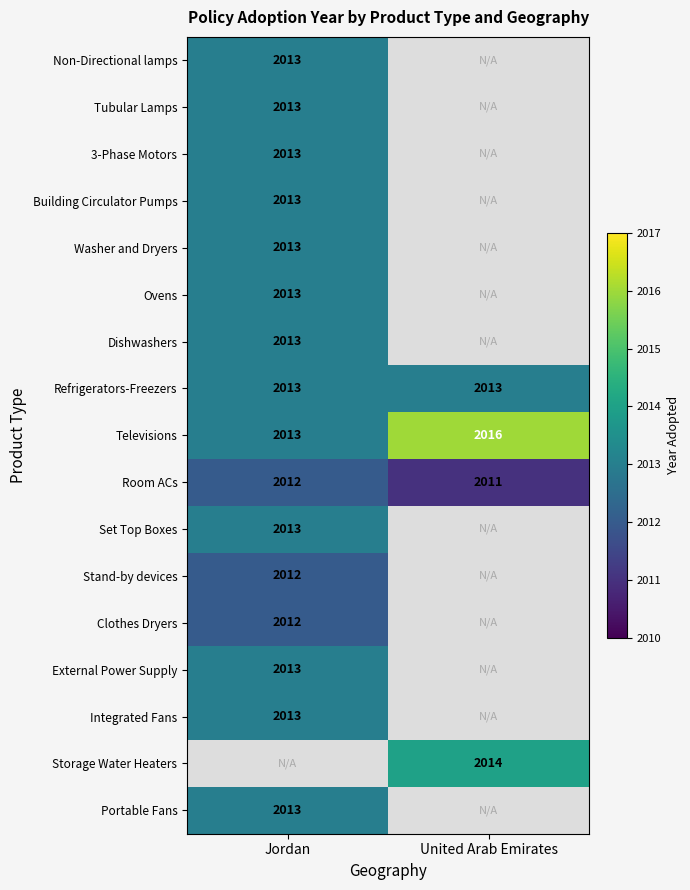

Is it true that Refrigerators-Freezers equals 808 at United Arab Emirates?

False